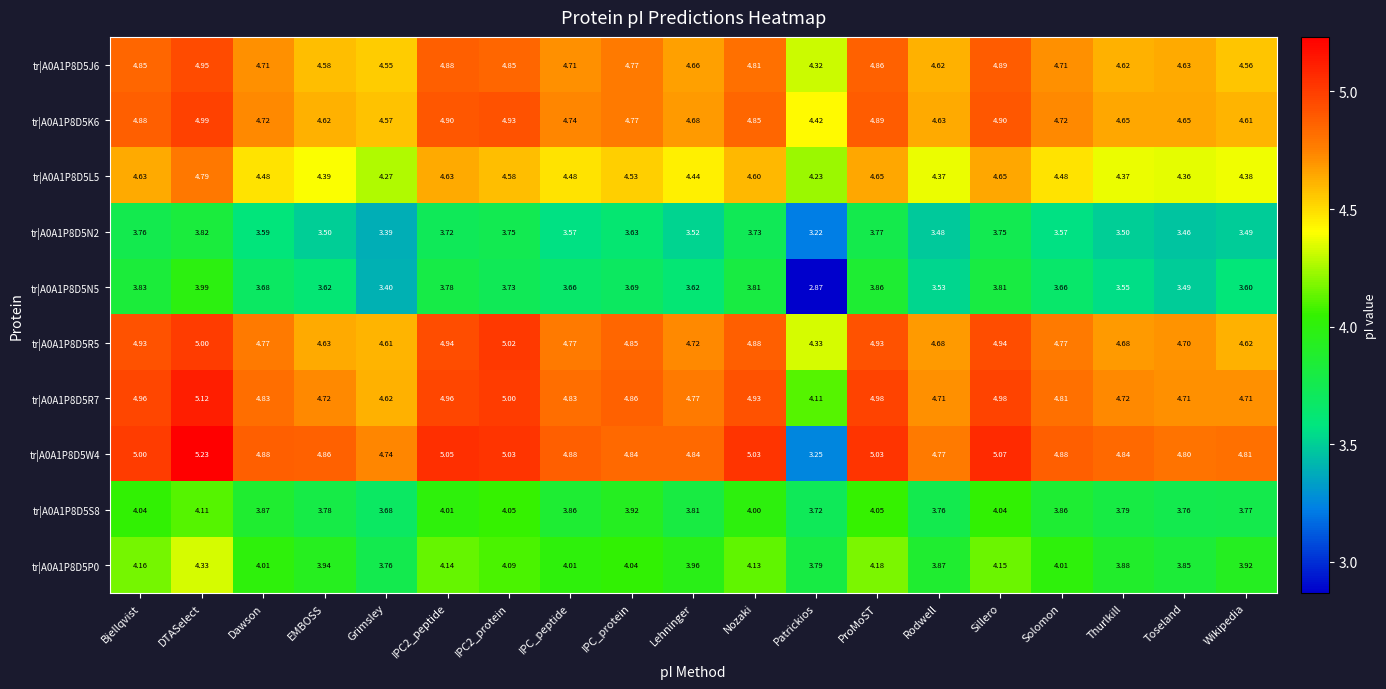

Where does the tr|A0A1P8D5N5 series first go above 3?

Bjellqvist